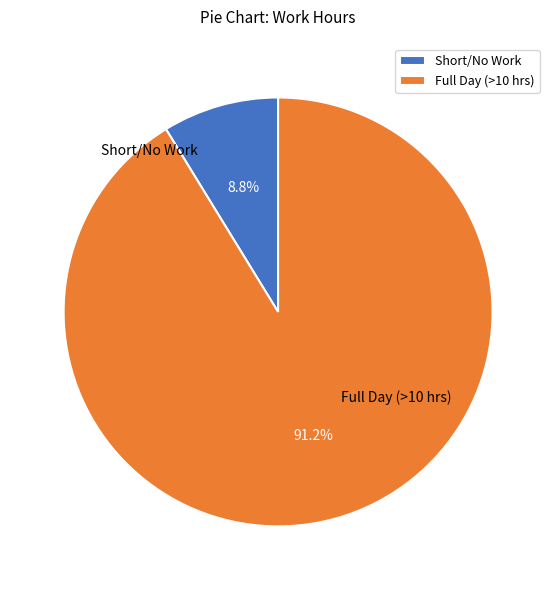

What percentage do Full Day (>10 hrs) and Short/No Work together represent?

100.0%